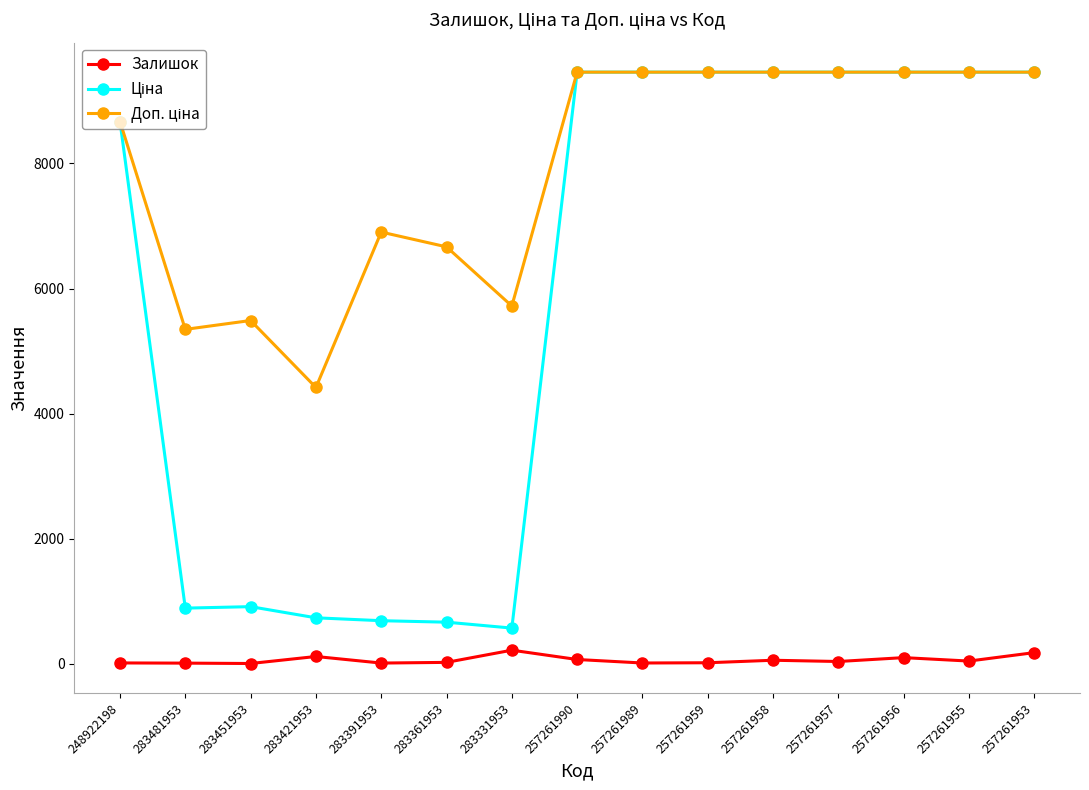

At which label does Ціна first exceed 9458?

257261990